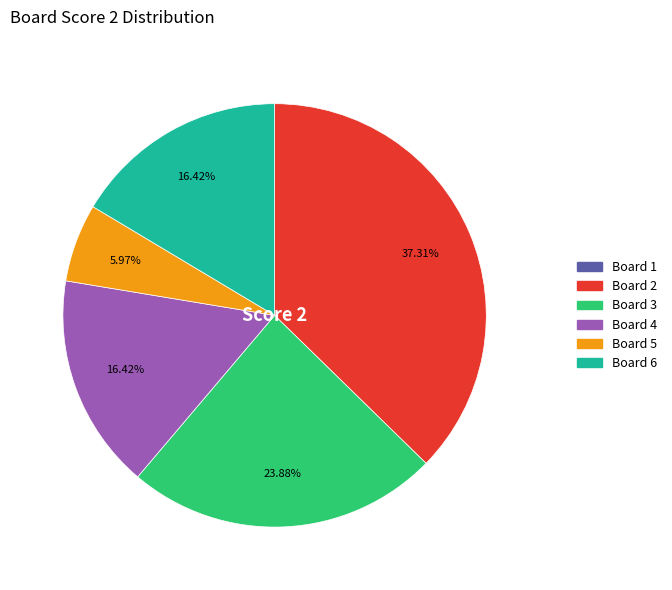

Is it true that Board 2 is 50% of the pie?

False